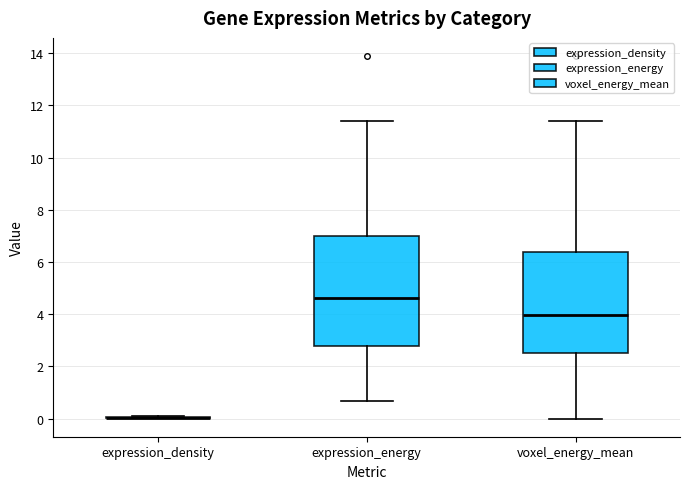

Where does the median line of the box for expression_energy sit on the y-axis? The values are not printed on the chart, so give them approximately, as read against the axis.

4.6